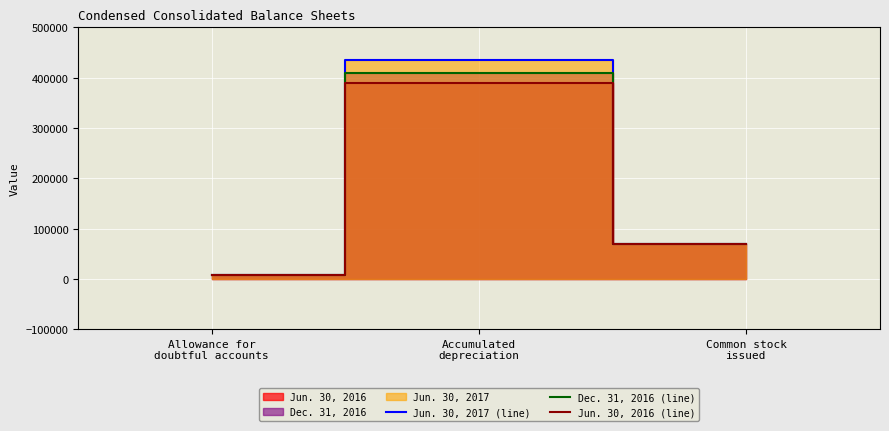

List the series in order of their overall mean, highest first.

Jun. 30, 2017 (line), Dec. 31, 2016 (line), Jun. 30, 2016 (line)